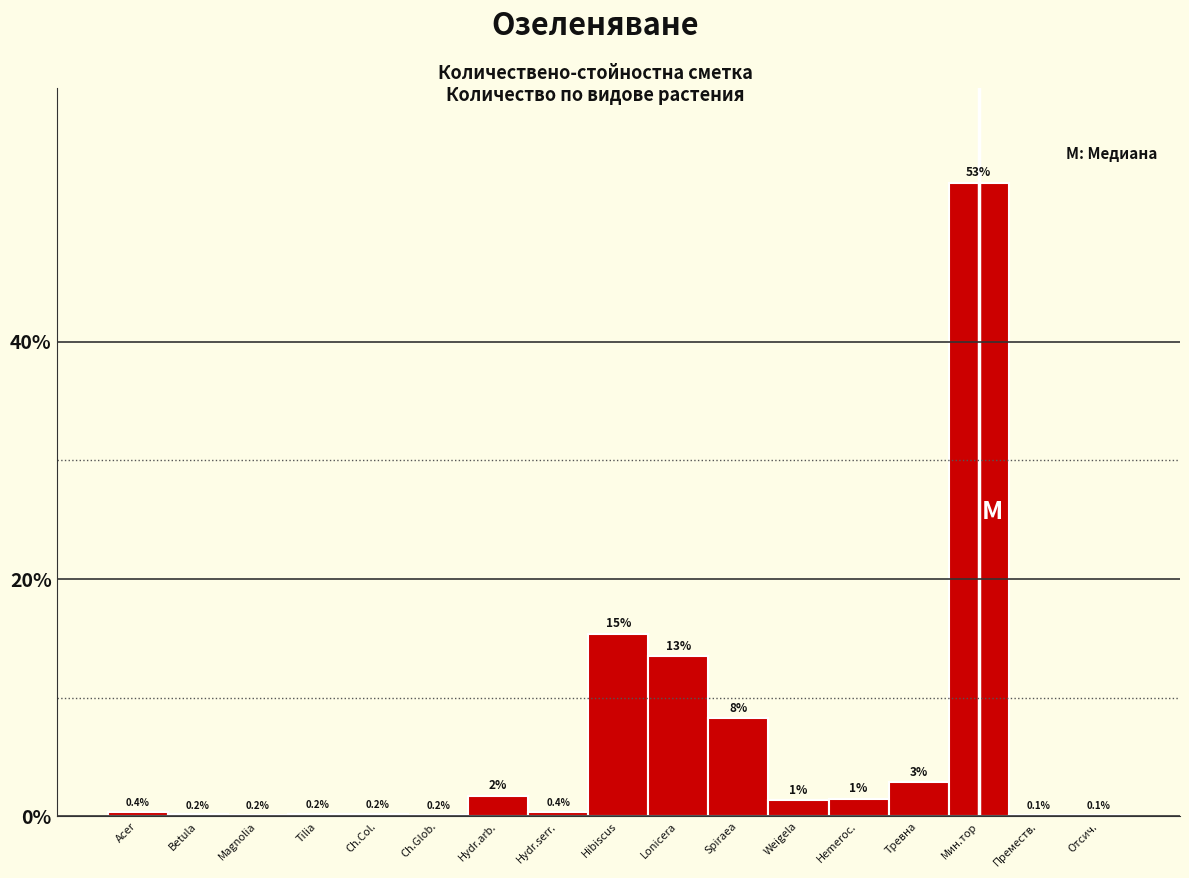

At which category does the chart reach its peak across all series?

Мин.тор